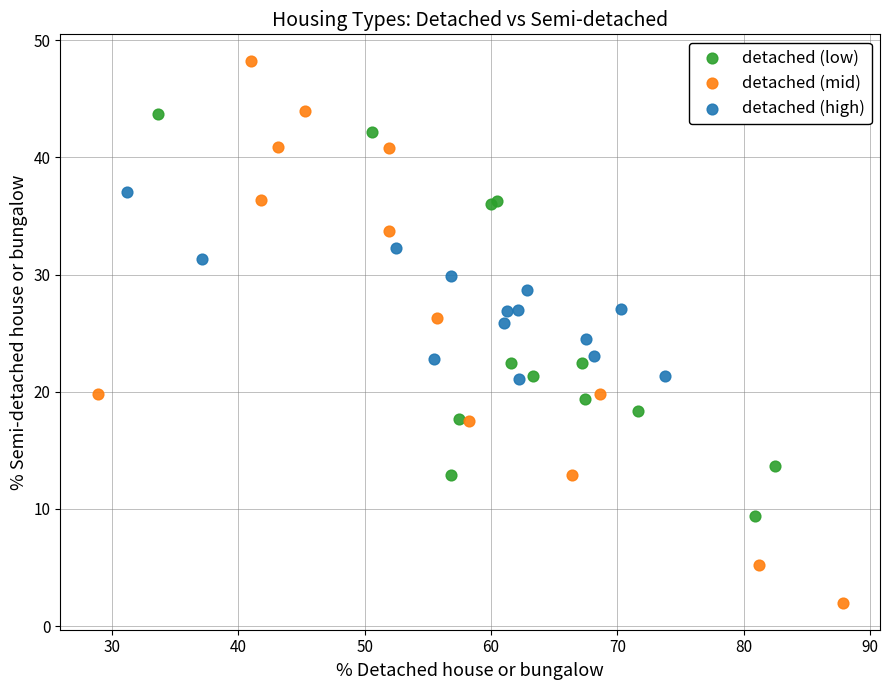

Which series contains the highest Y value?

detached (mid)